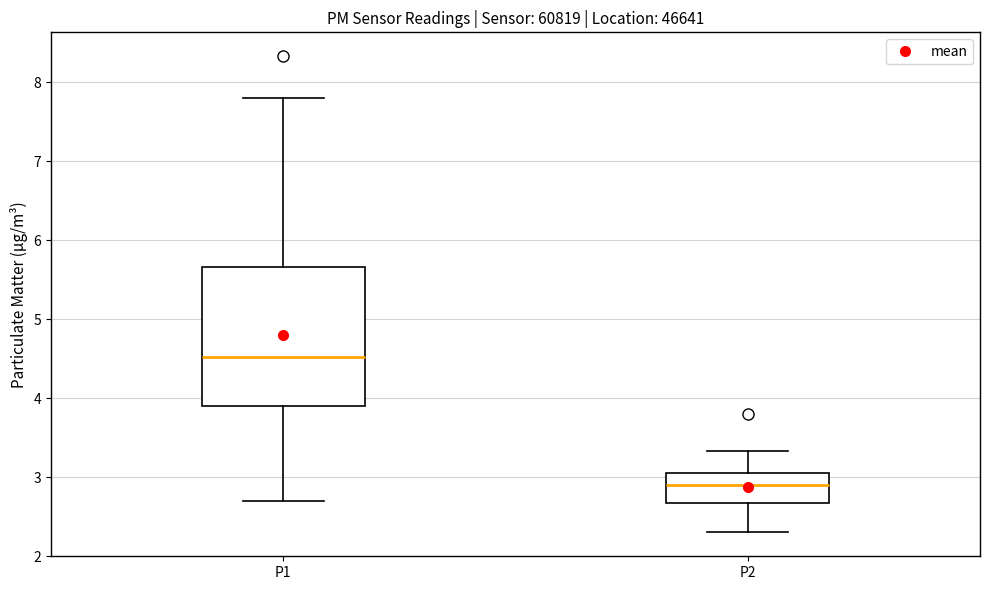

Which box has the lowest median line?

P2